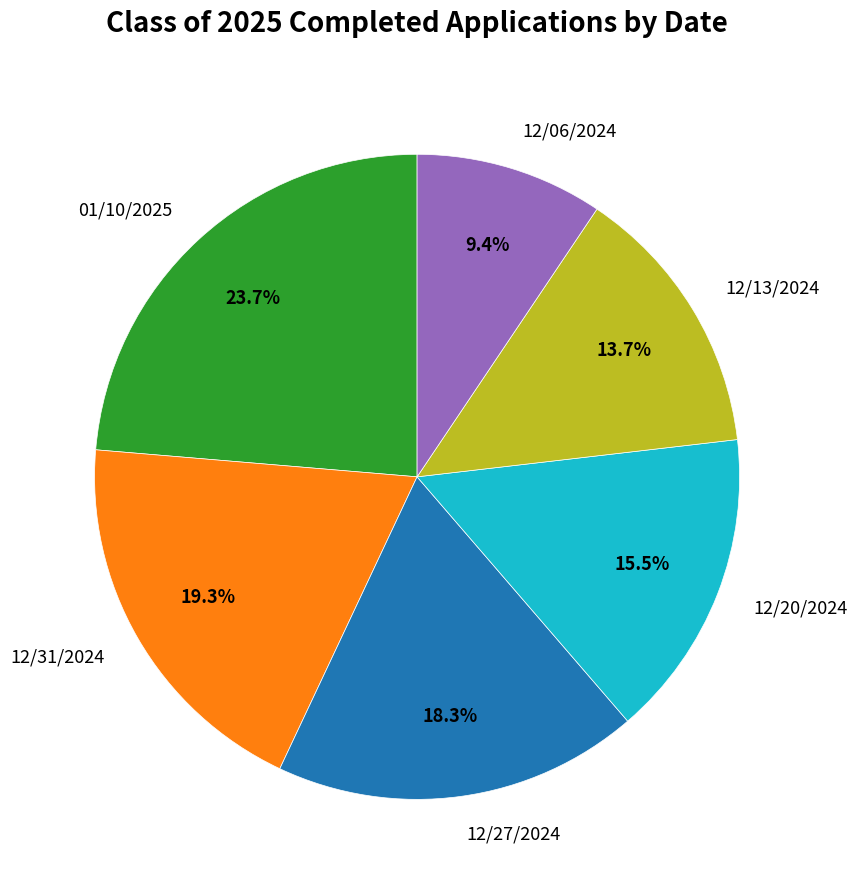

Is it true that 12/27/2024 is 4% of the pie?

False